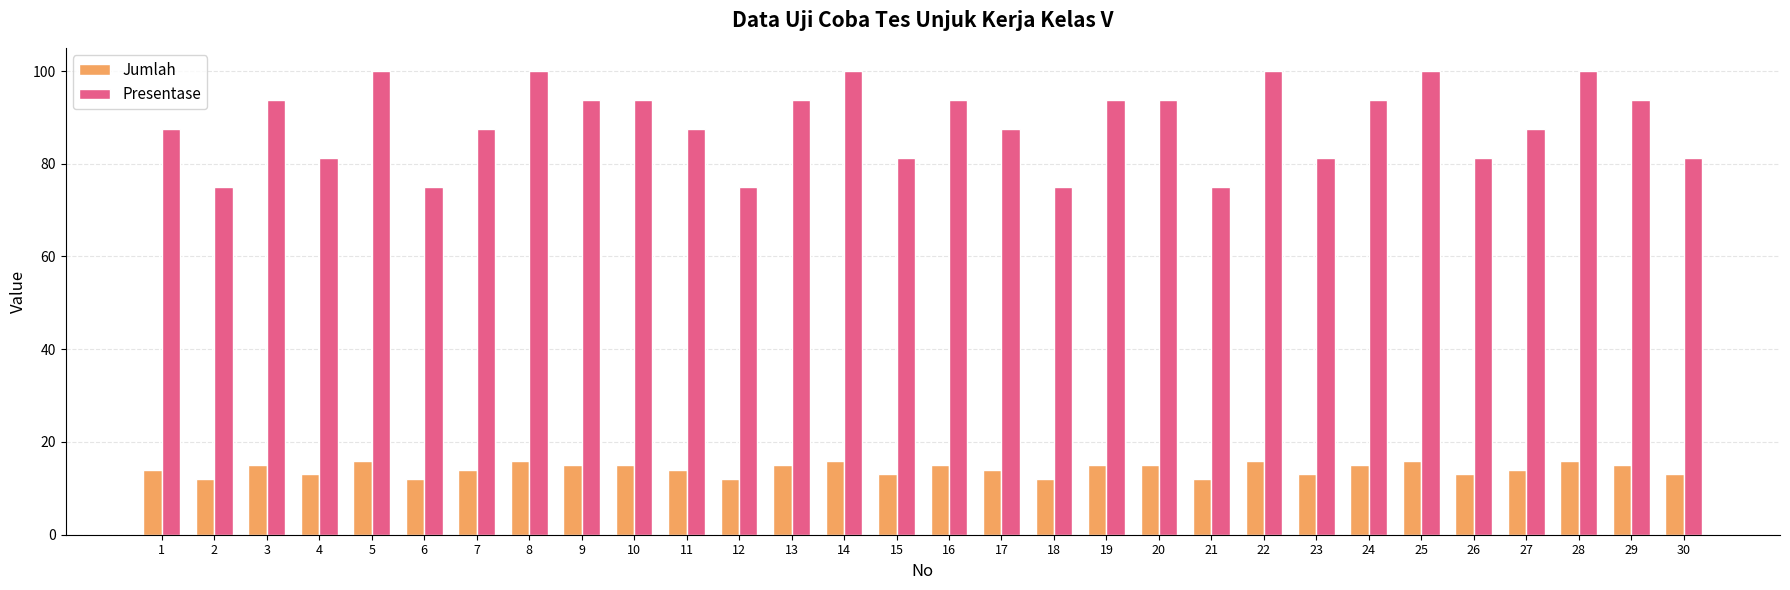

The value of Presentase at 6 is 109.8. True or false?

False